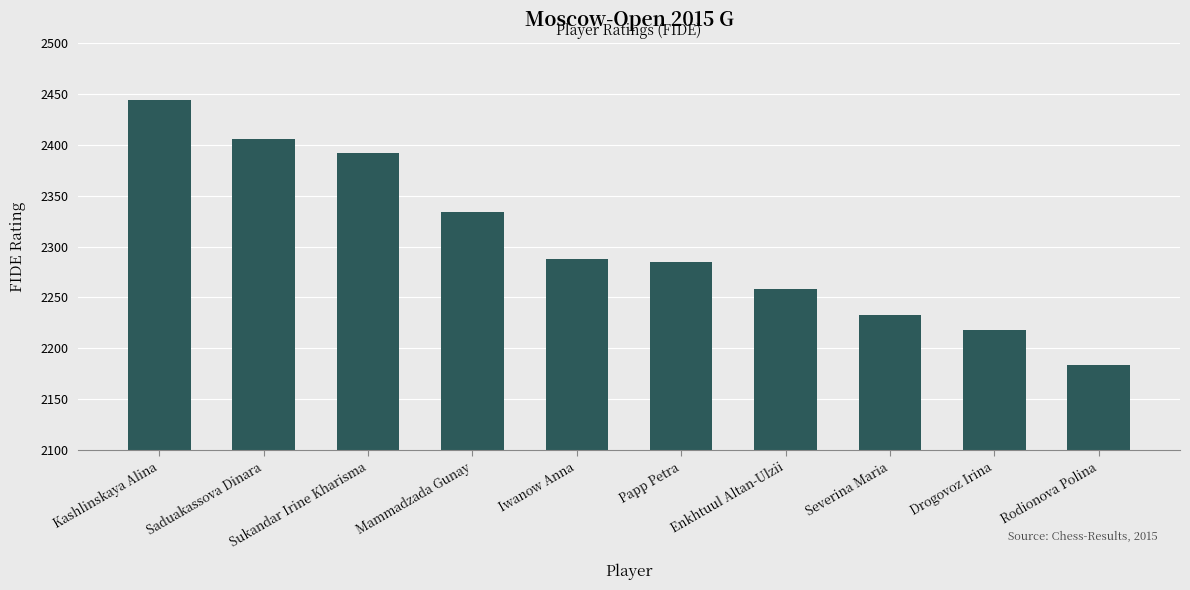

What position from the right is Sukandar Irine Kharisma?

8